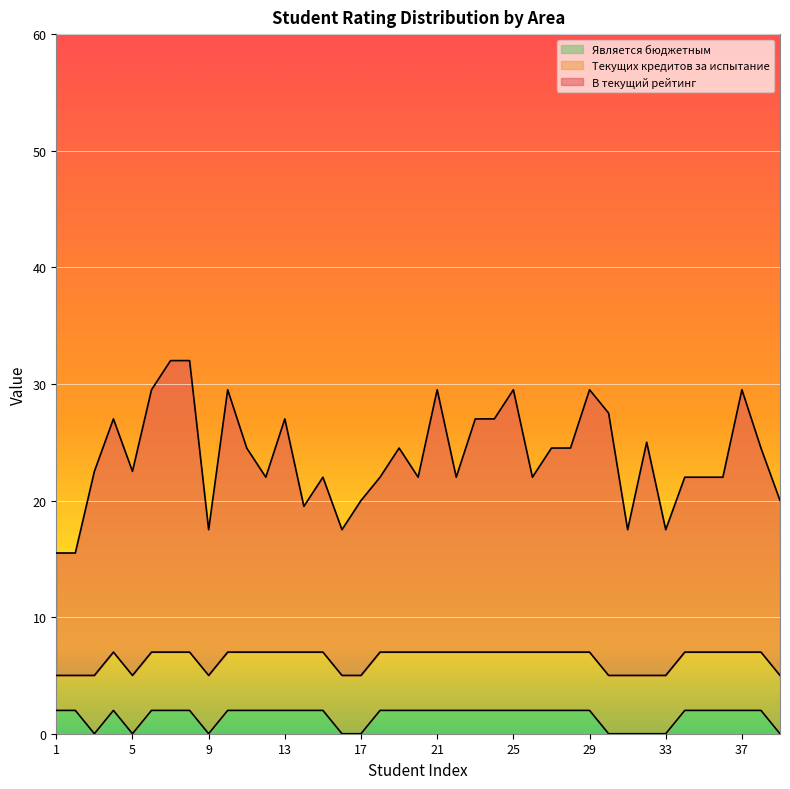

Is it true that Является бюджетным equals 2.0 at 34?

True